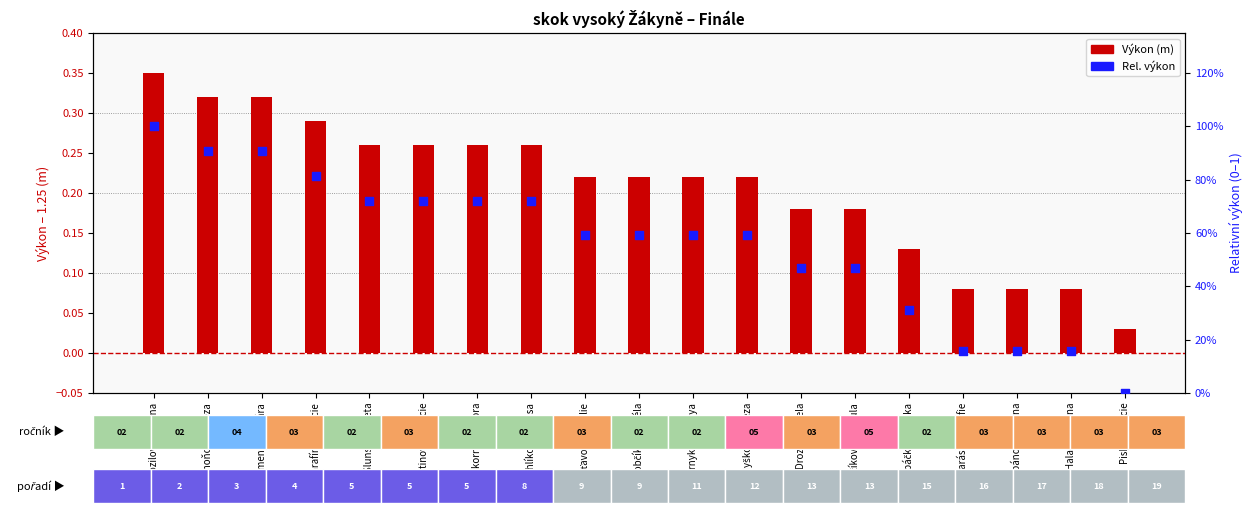

What are all the series names shown in the legend?

Výkon (m), Rel. výkon